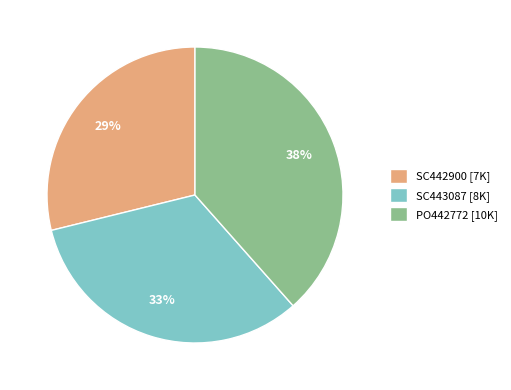

To the nearest percent, what is the average slice percentage?

33%